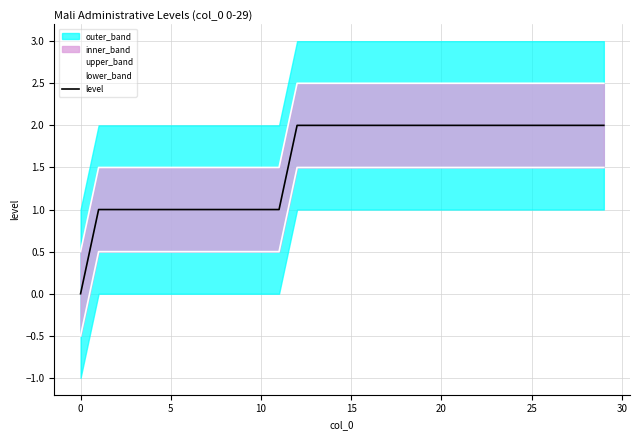

How many lines are shown in the chart?

3